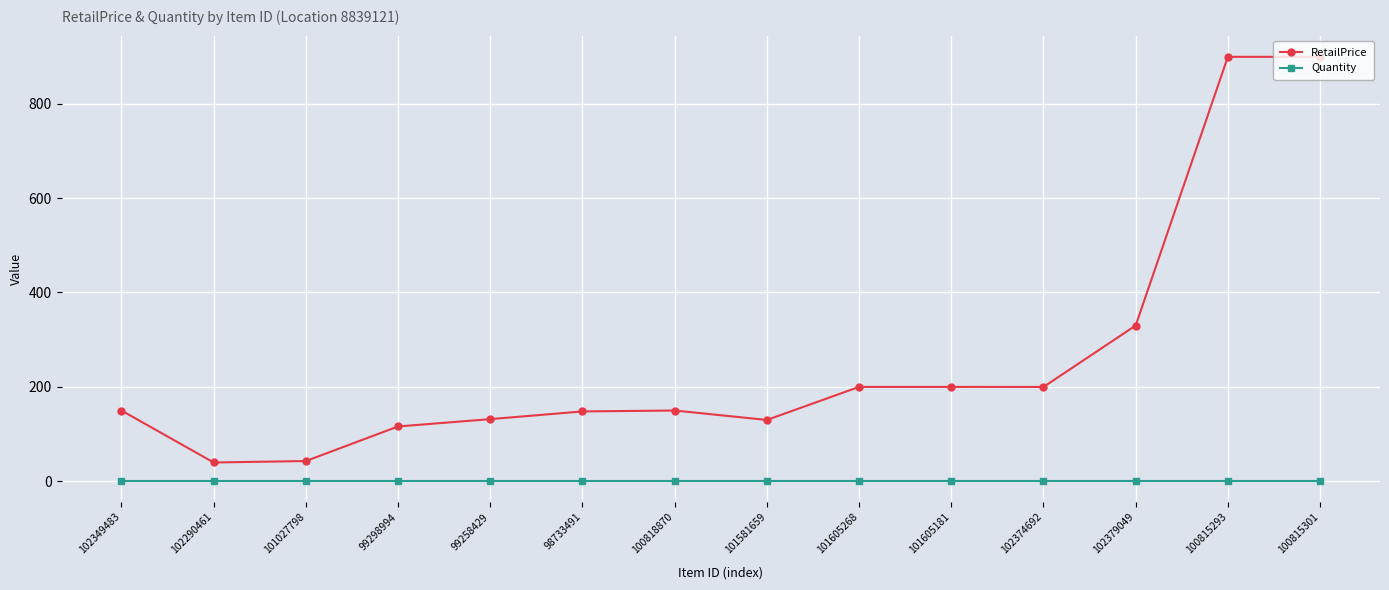

True or false: Quantity and RetailPrice cross at least once.

False